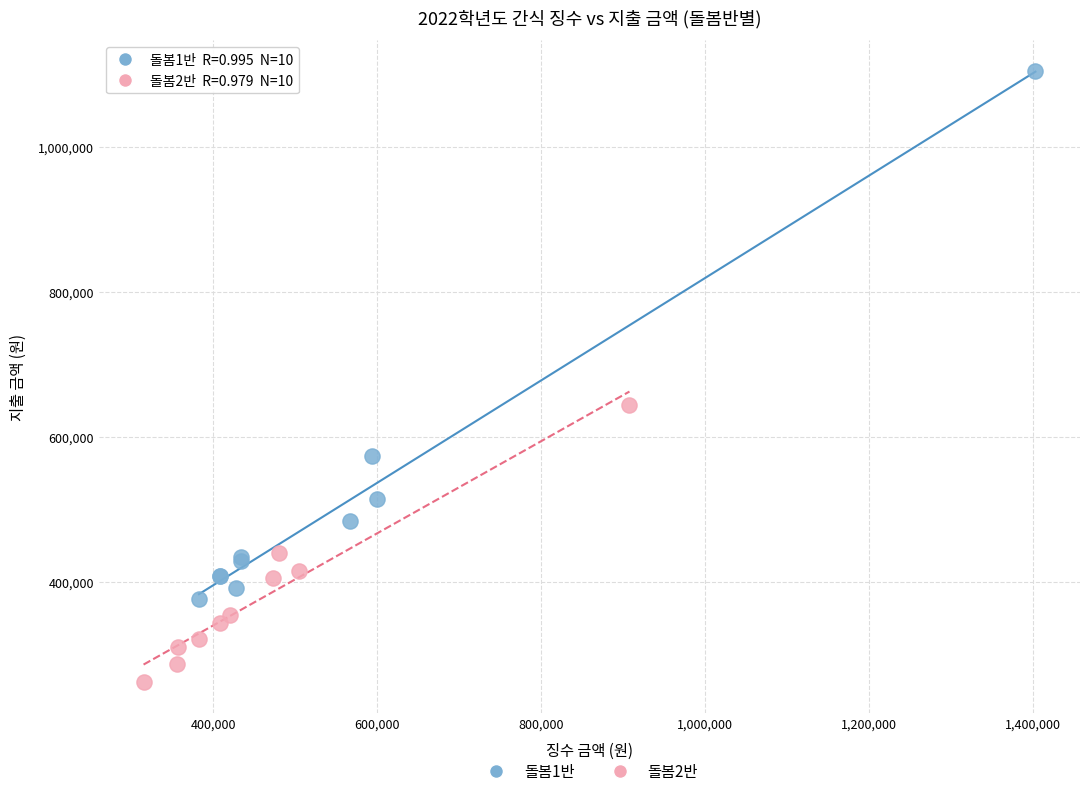

Which series contains the lowest Y value?

돌봄2반